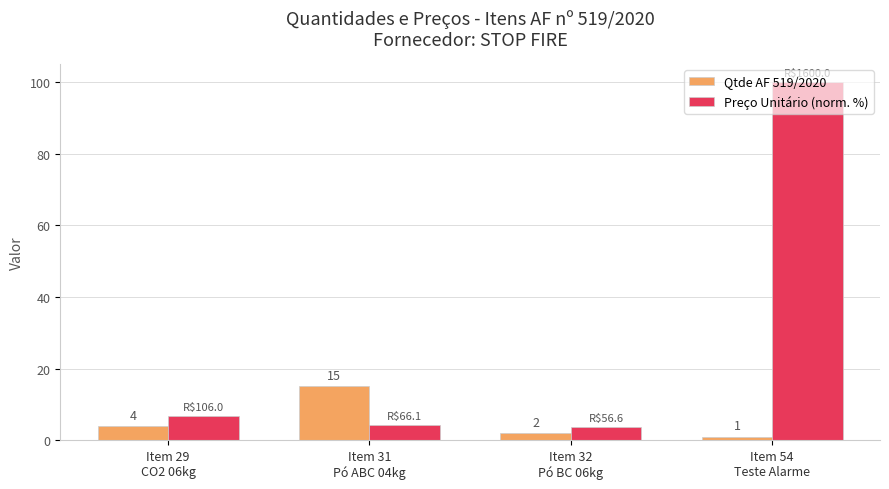

What is the total value across all series at Item 31
Pó ABC 04kg?

19.1